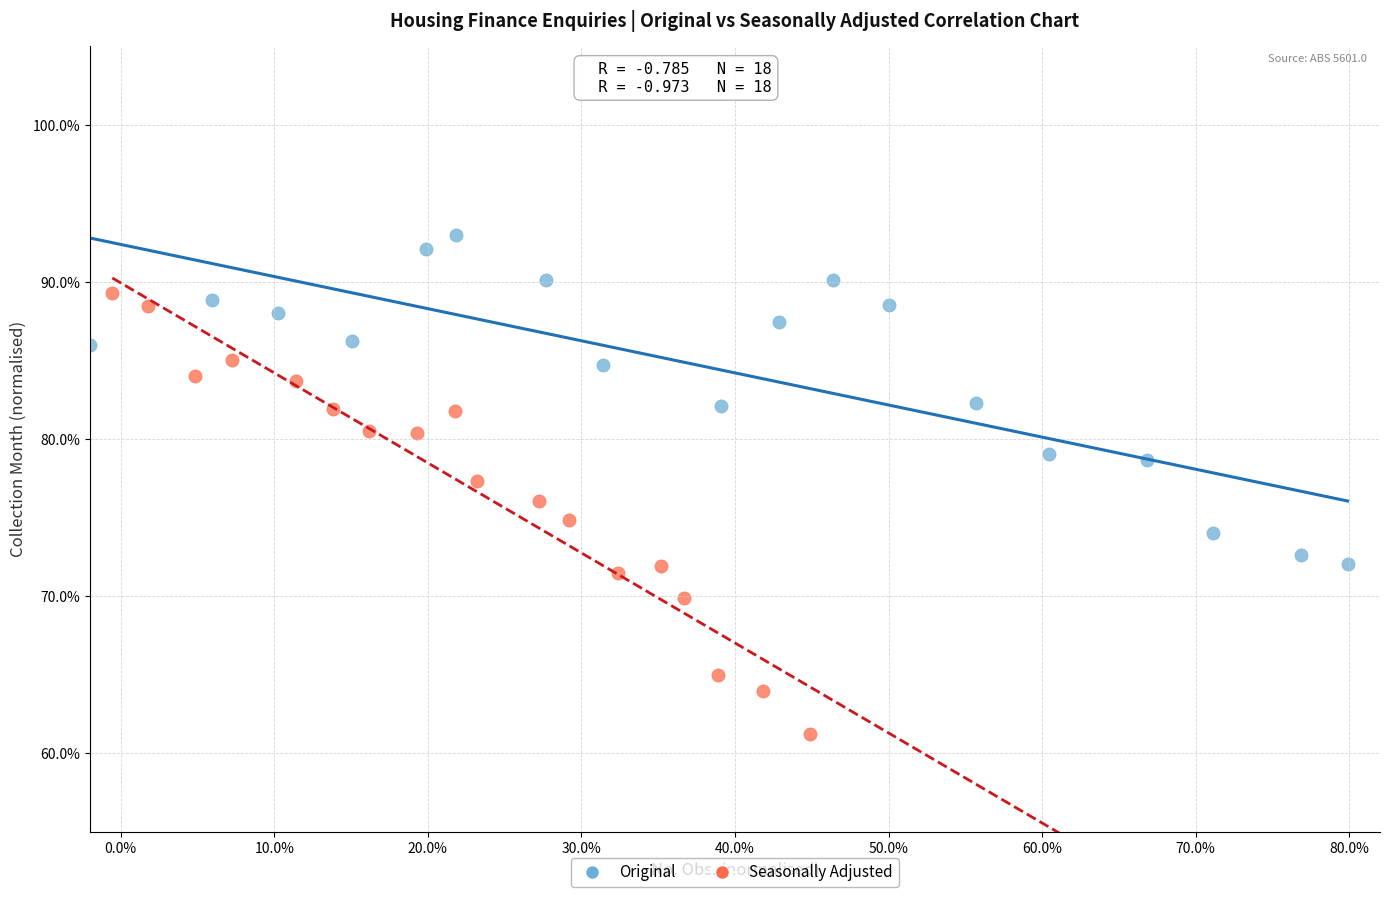

Which series has the widest spread of Y values?

Seasonally Adjusted